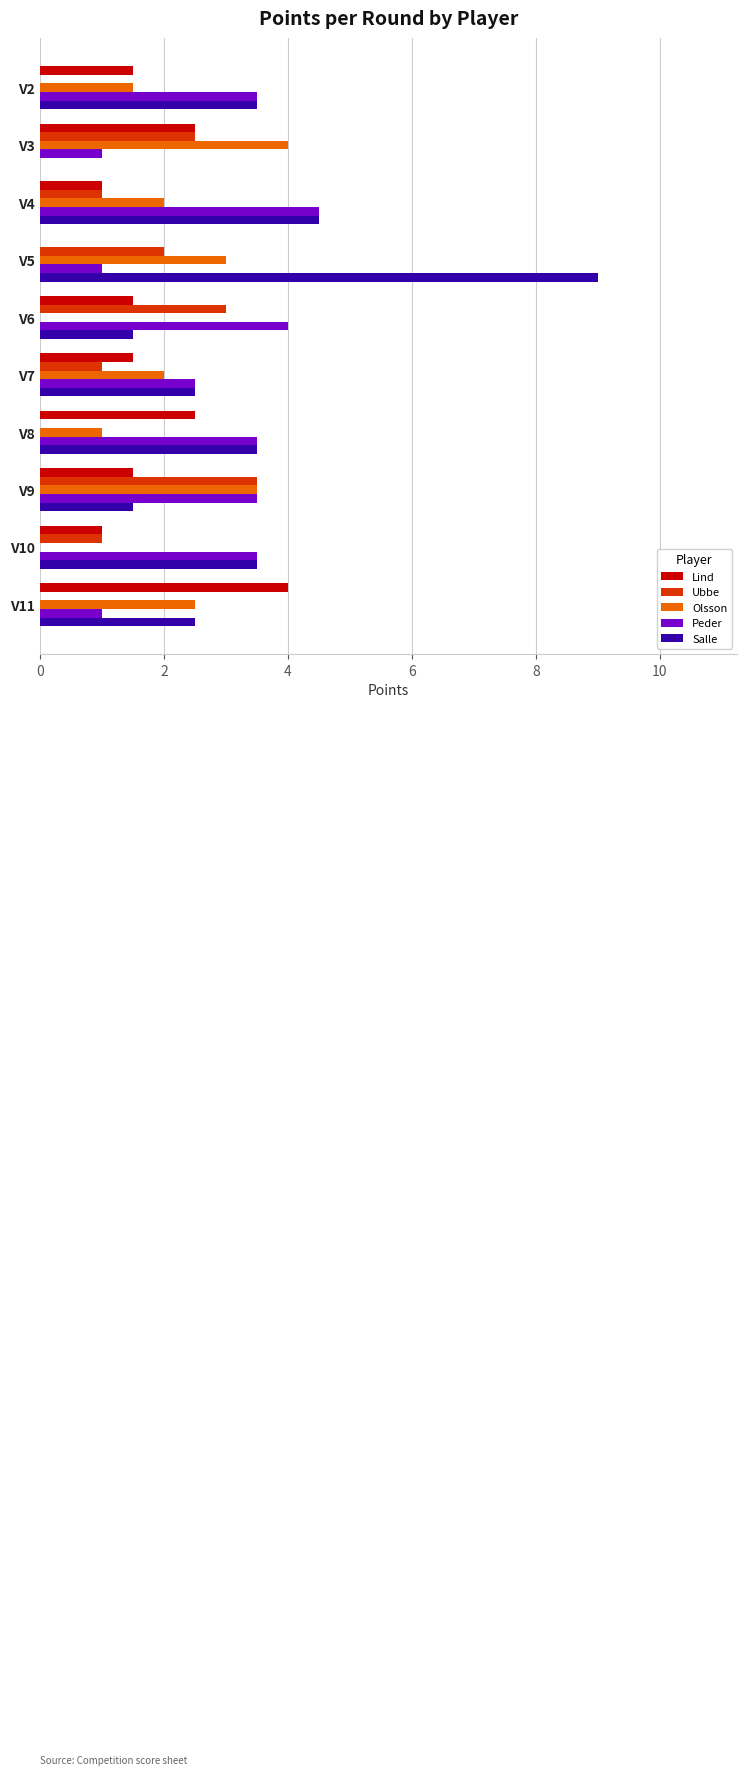

The Peder series shows 6.9 at V6. True or false?

False